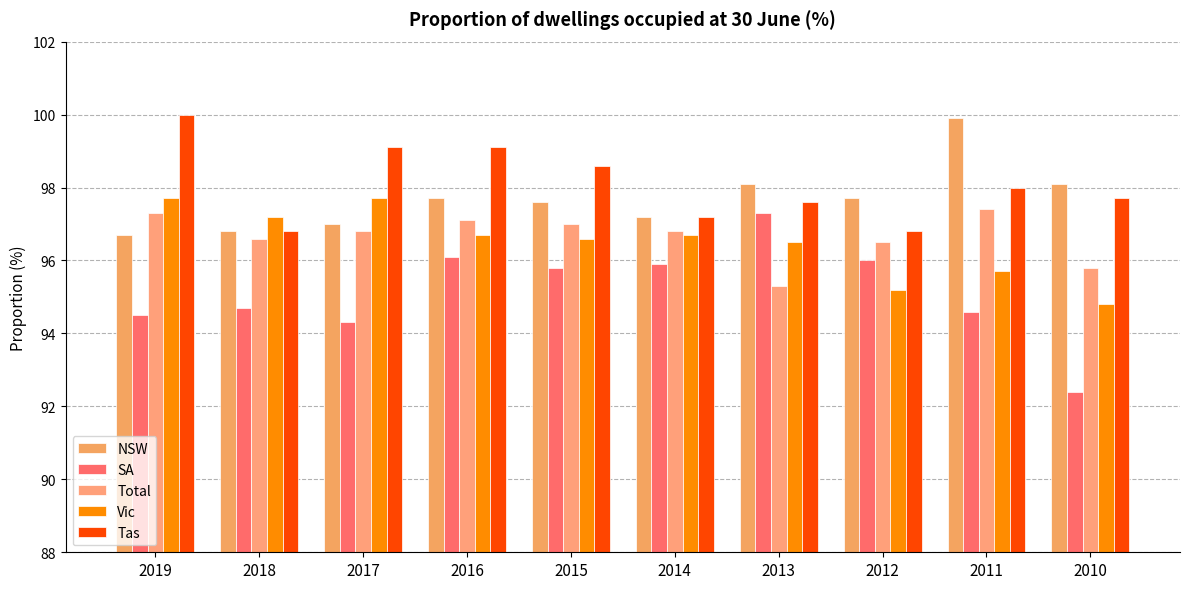

Where is Total nearest to the value 96?

2010